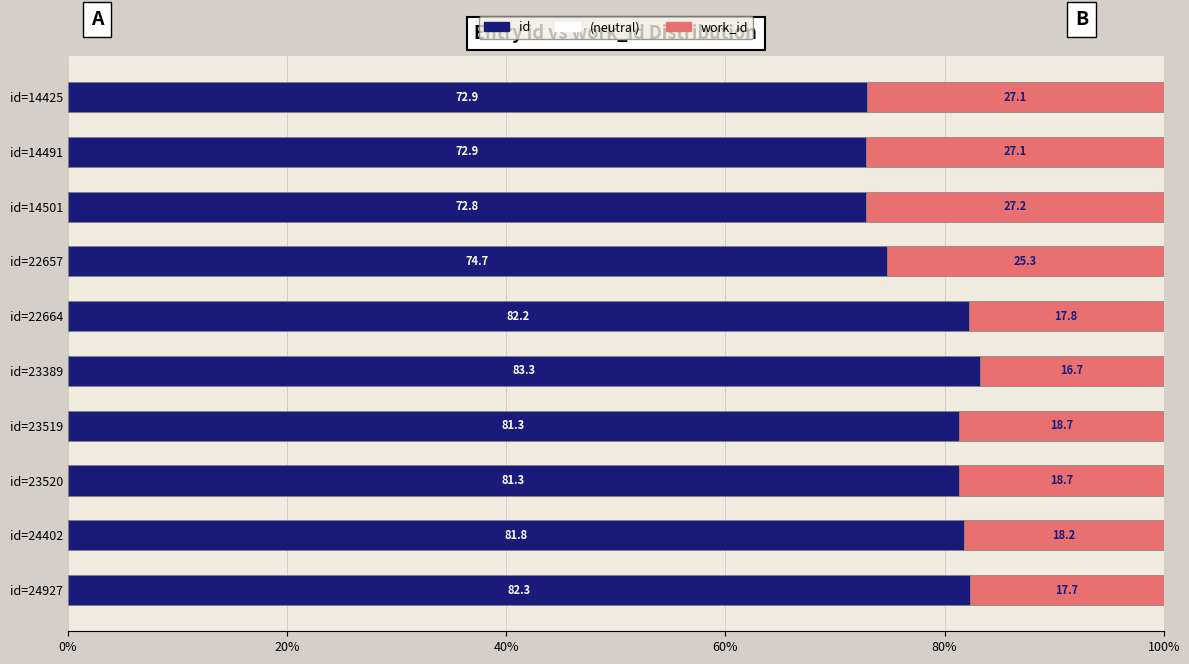

At id=23389, list the series in order from smallest to largest.

work_id, id